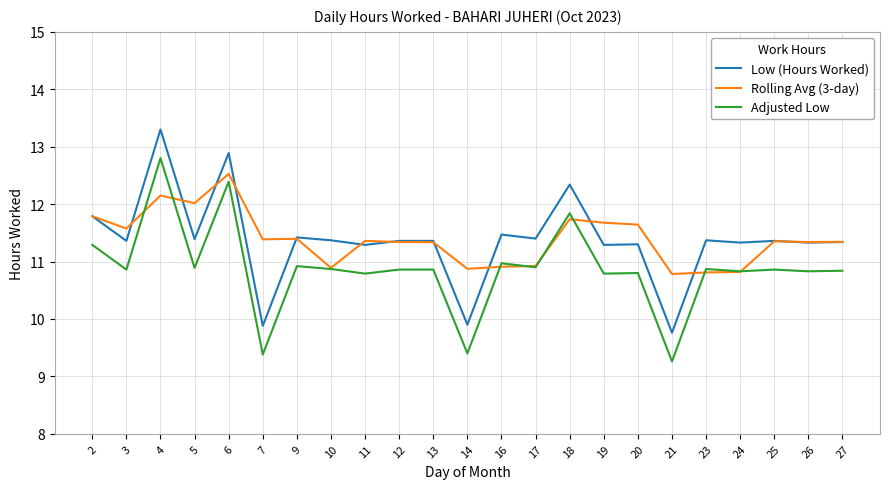

What is the sum of the Adjusted Low values at 11 and 20?

21.6